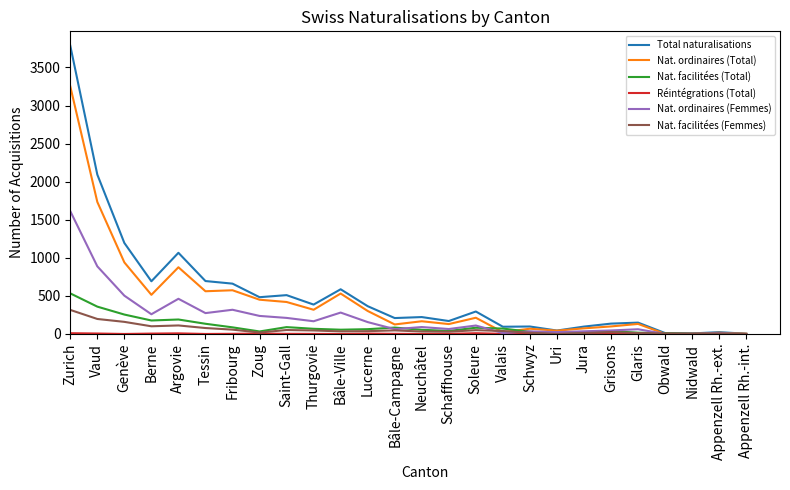

Which category has the highest value in the Nat. facilitées (Total) series?

Zurich